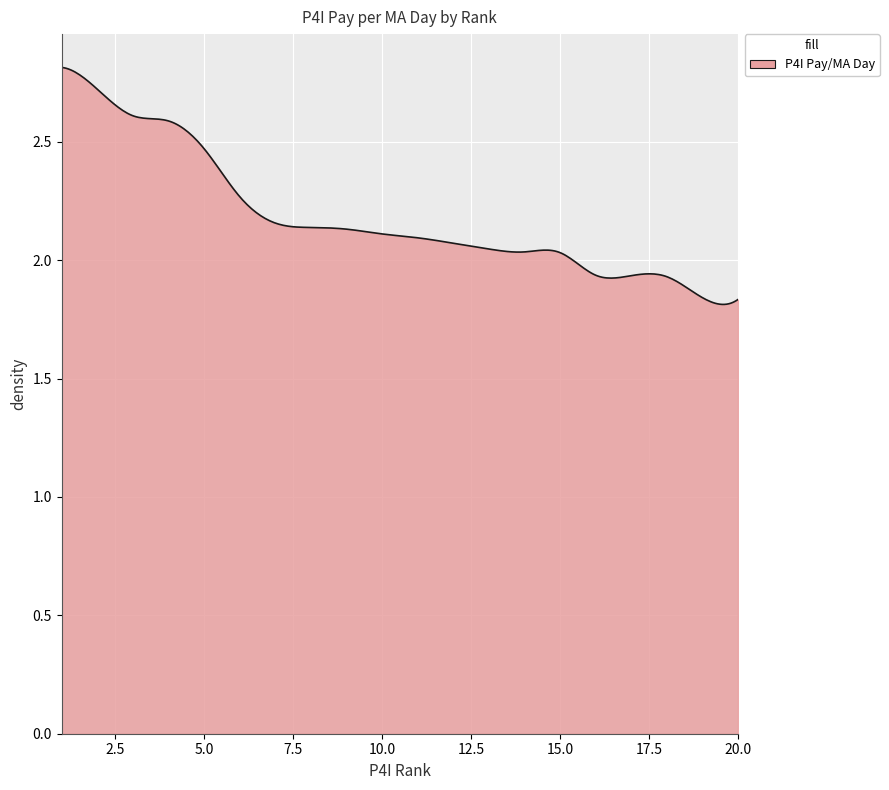

What is the difference between the maximum and minimum values?

1.0